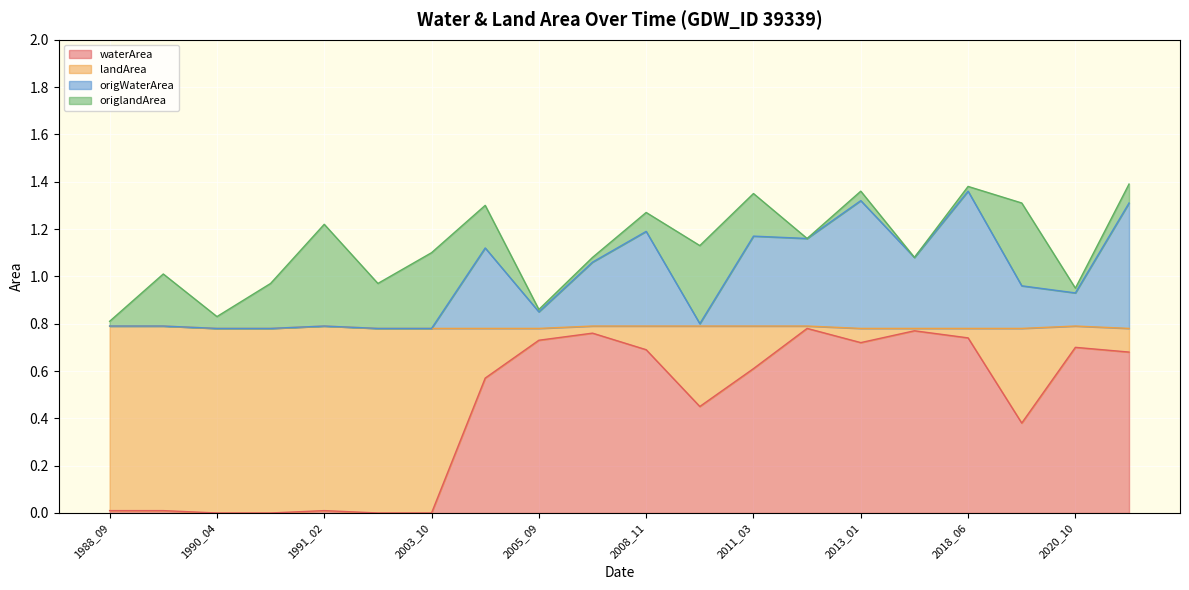

Between 2003_10 and 2011_03, which series saw the biggest shift?

waterArea